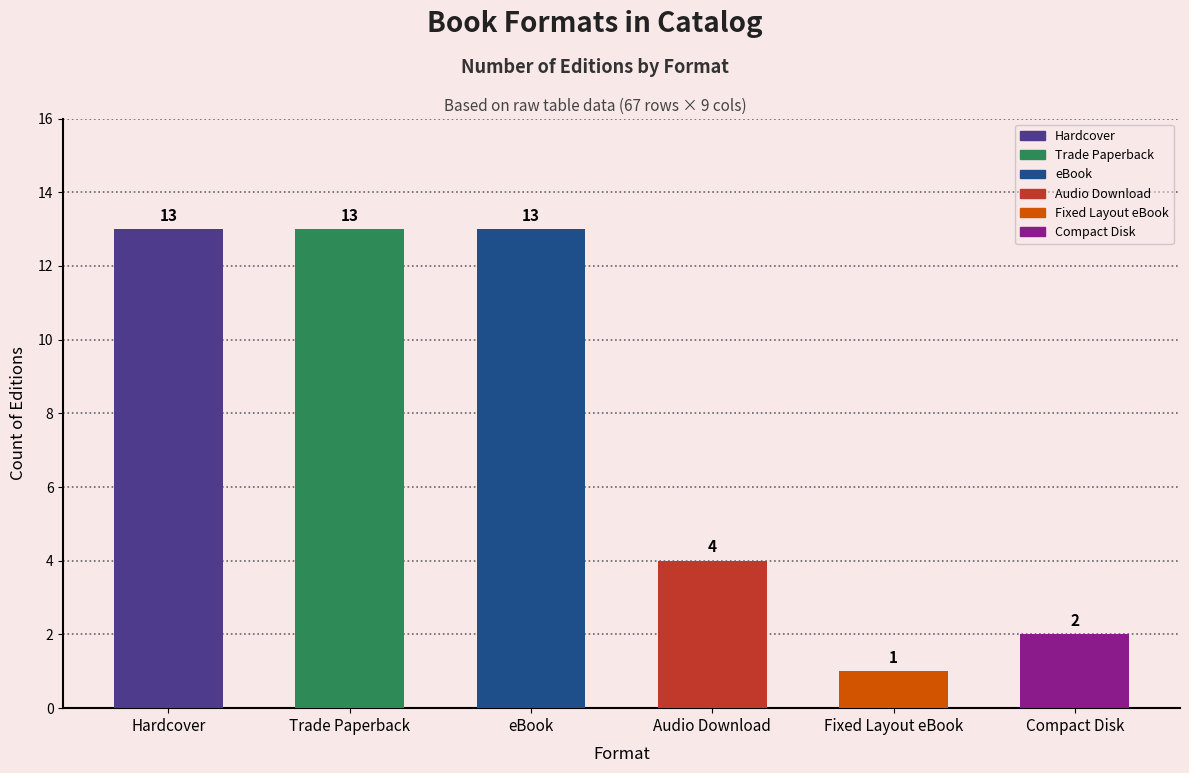

Reading left to right, what are all the values shown in this chart?

Hardcover=13	Trade Paperback=13	eBook=13	Audio Download=4	Fixed Layout eBook=1	Compact Disk=2